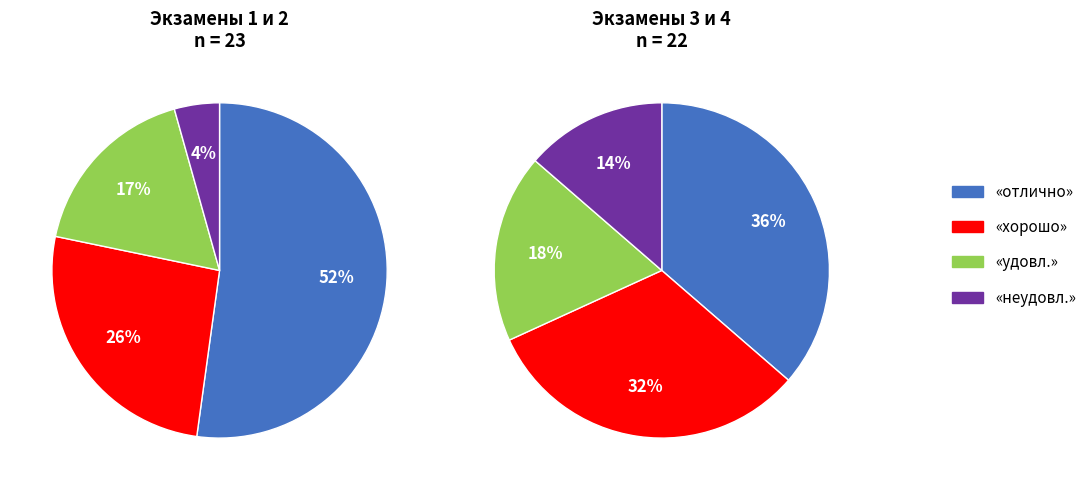

How many slices are in this pie chart?

4